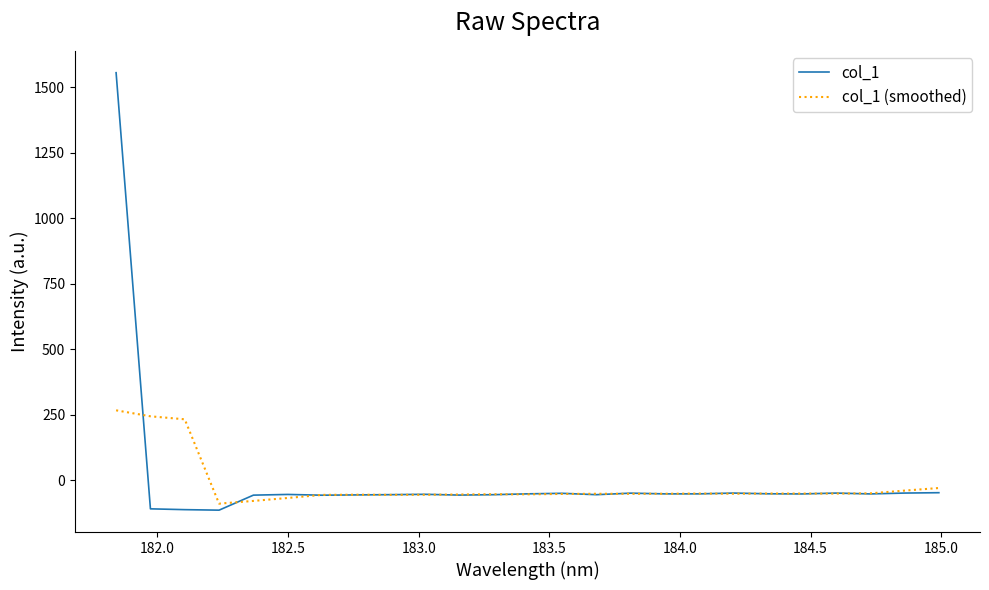

After their last crossing, which series has the higher values: col_1 or col_1 (smoothed)?

col_1 (smoothed)